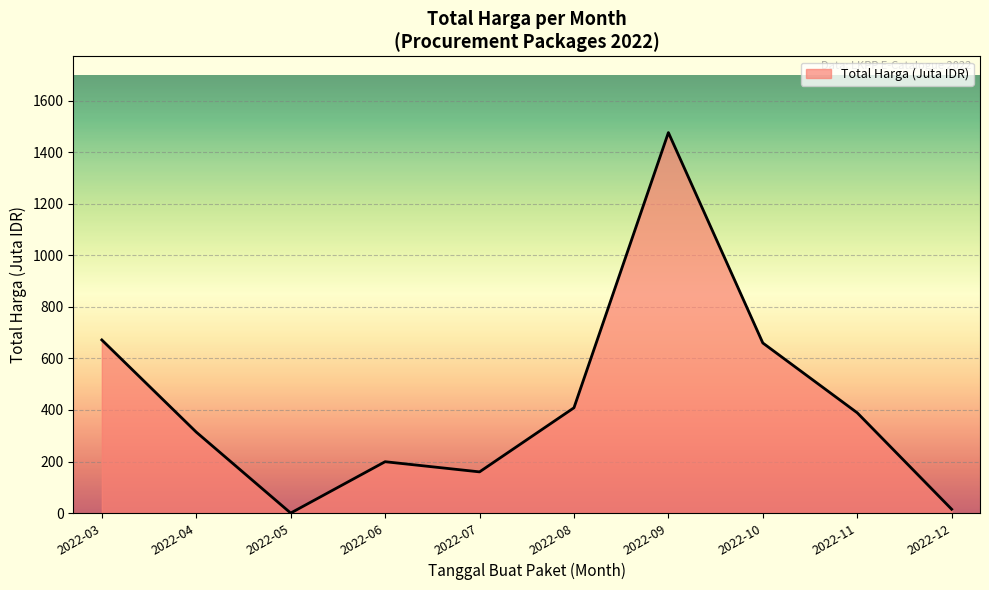

What is the difference between the values at 2022-04 and 2022-11?

74.8